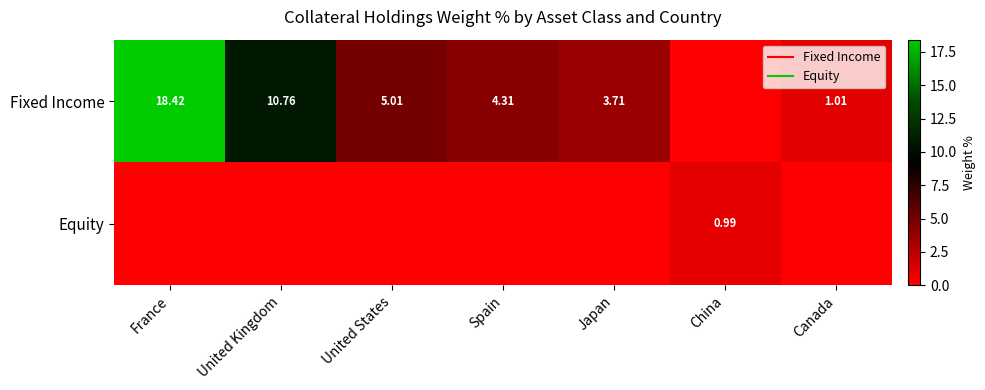

What is the difference between the second highest and minimum values in the Fixed Income series?

10.8